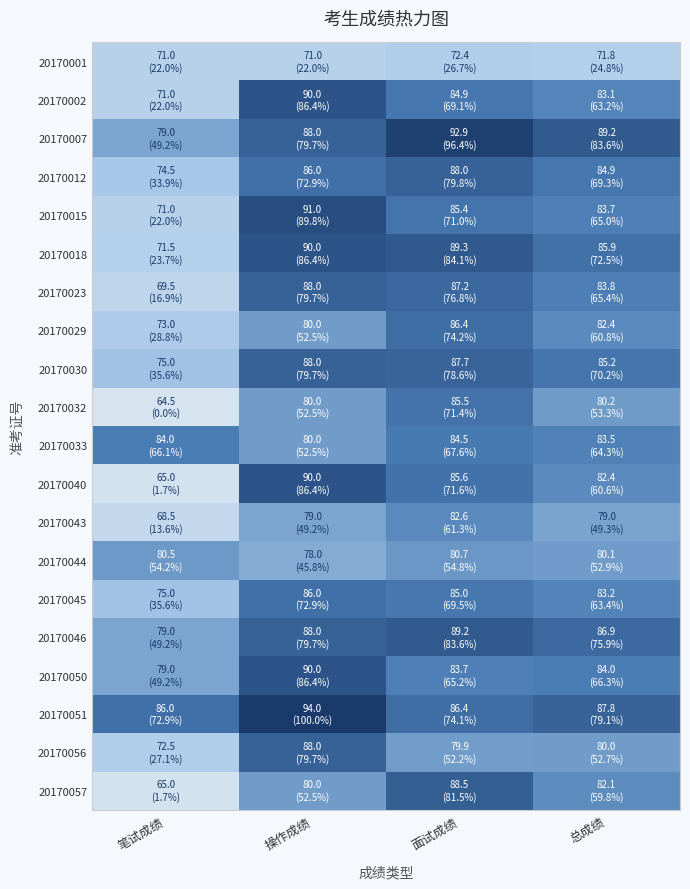

How many categories are shown in the chart?

4